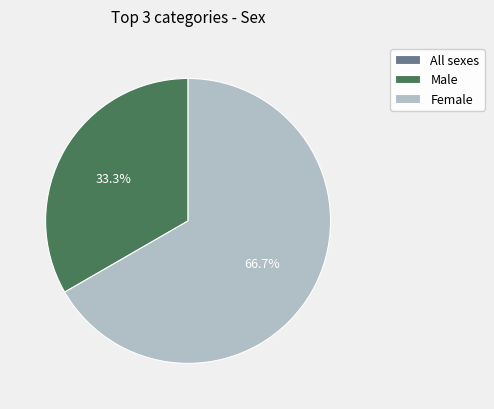

Which category has the biggest portion of the pie?

Female